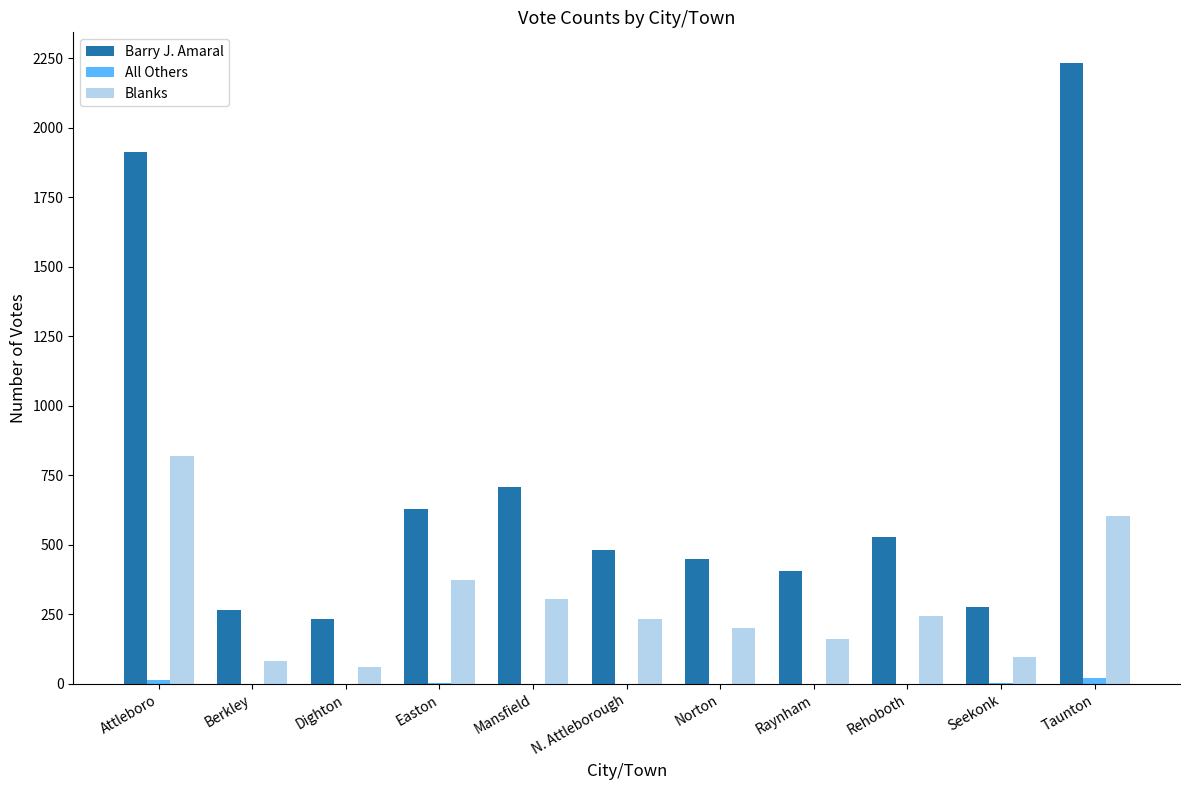

Which category has the highest value across all series?

Taunton